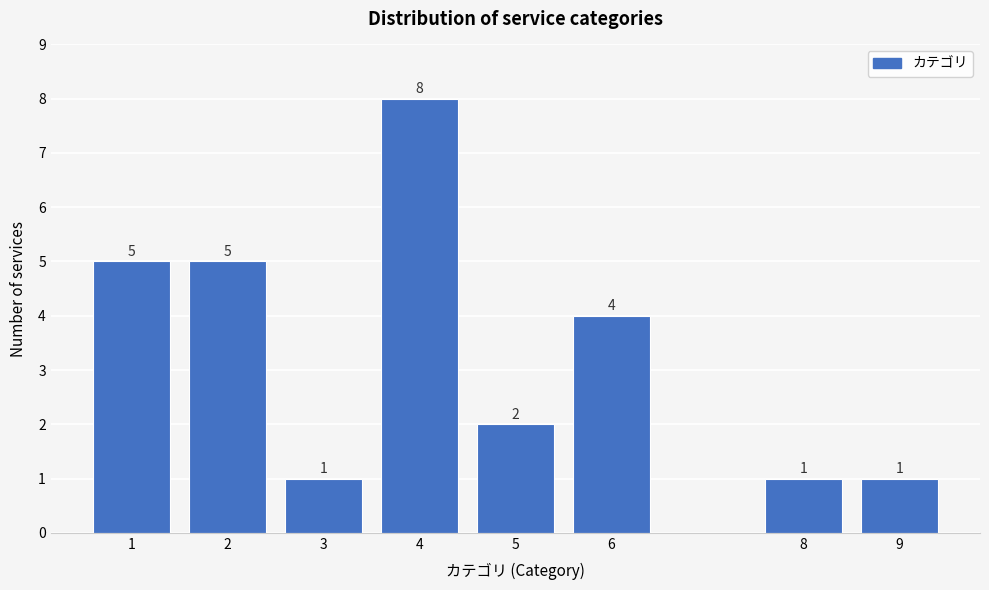

Reading left to right, transcribe all the data shown in this chart.

5	5	1	8	2	4	1	1